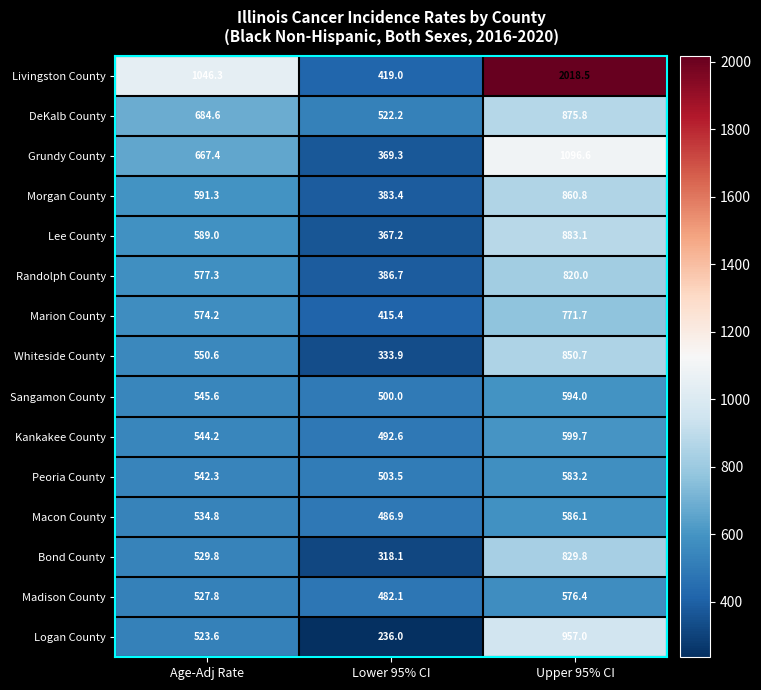

What is the approximate value of Sangamon County at Age-Adj Rate?

545.6